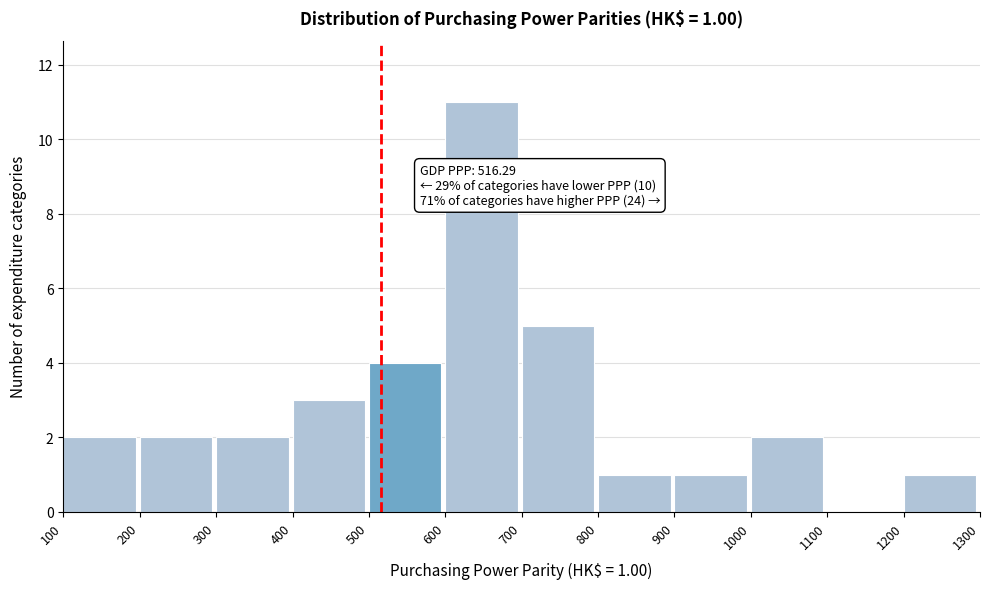

Over which range of the x-axis is the bar tallest?

600 to 700